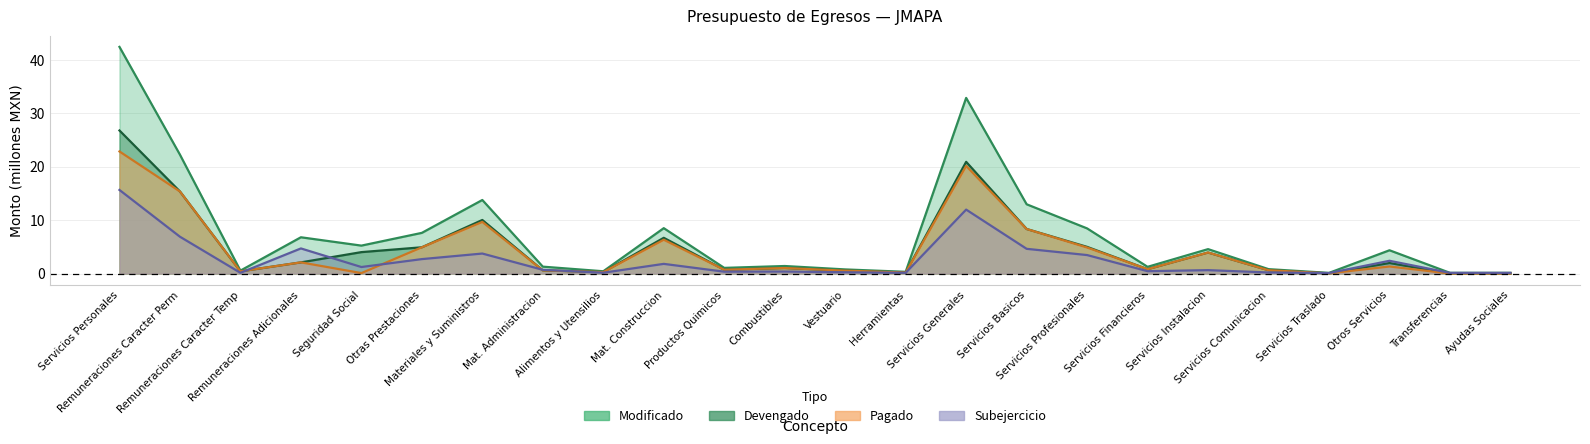

Reading left to right, transcribe all the data shown in this chart.

Modificado: 42.4	22.2	0.5	6.8	5.2	7.6	13.8	1.3	0.4	8.5	1.1	1.4	0.8	0.3	32.9	13.0	8.4	1.3	4.6	0.8	0.1	4.4	0.1	0.1
Devengado: 26.8	15.3	0.4	2.1	4.0	4.9	10.0	0.6	0.3	6.7	0.7	1.0	0.5	0.2	20.9	8.3	5.0	0.8	3.9	0.6	0.0	2.0	0.0	0.0
Pagado: 22.8	15.3	0.4	2.1	0.1	4.9	9.7	0.6	0.3	6.3	0.7	1.0	0.5	0.2	20.1	8.3	4.9	0.8	3.9	0.6	0.0	1.3	0.0	0.0
Subejercicio: 15.6	6.9	0.1	4.7	1.2	2.7	3.7	0.7	0.2	1.8	0.3	0.4	0.2	0.1	12.0	4.6	3.5	0.4	0.6	0.2	0.1	2.4	0.1	0.1